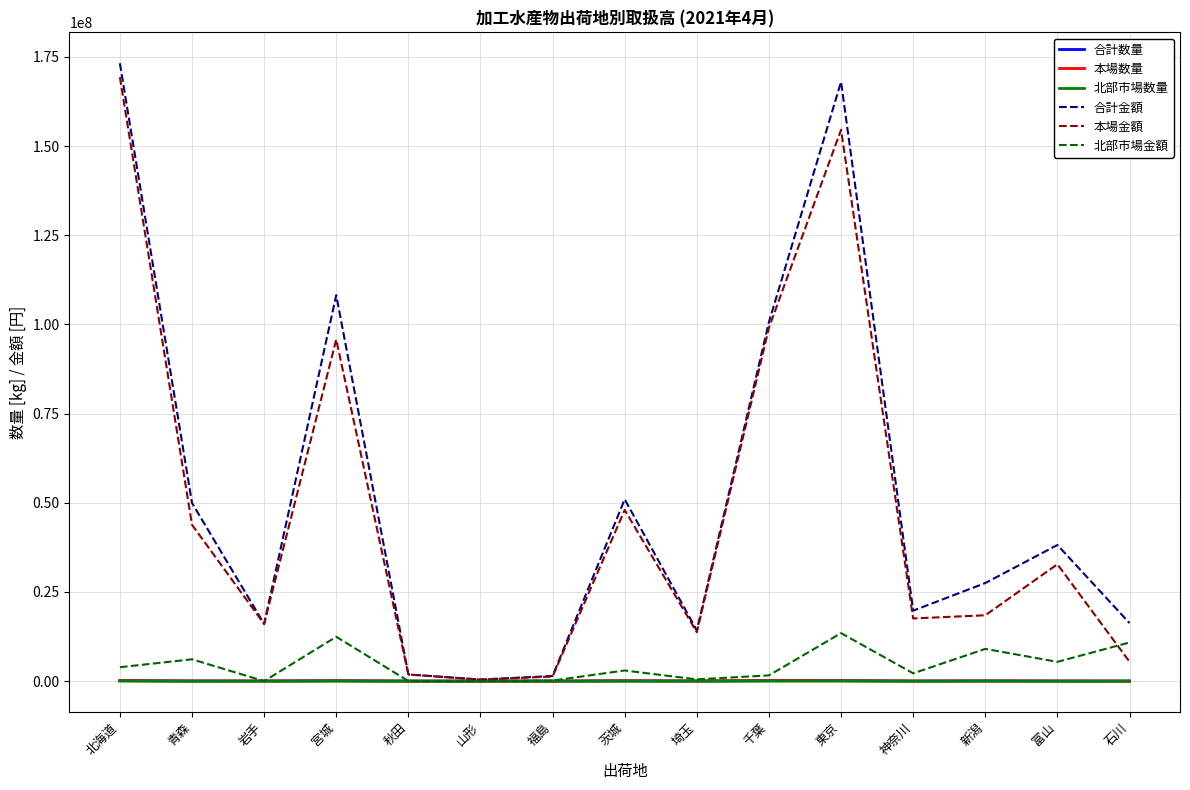

Which series has the largest range (max minus min)?

合計金額